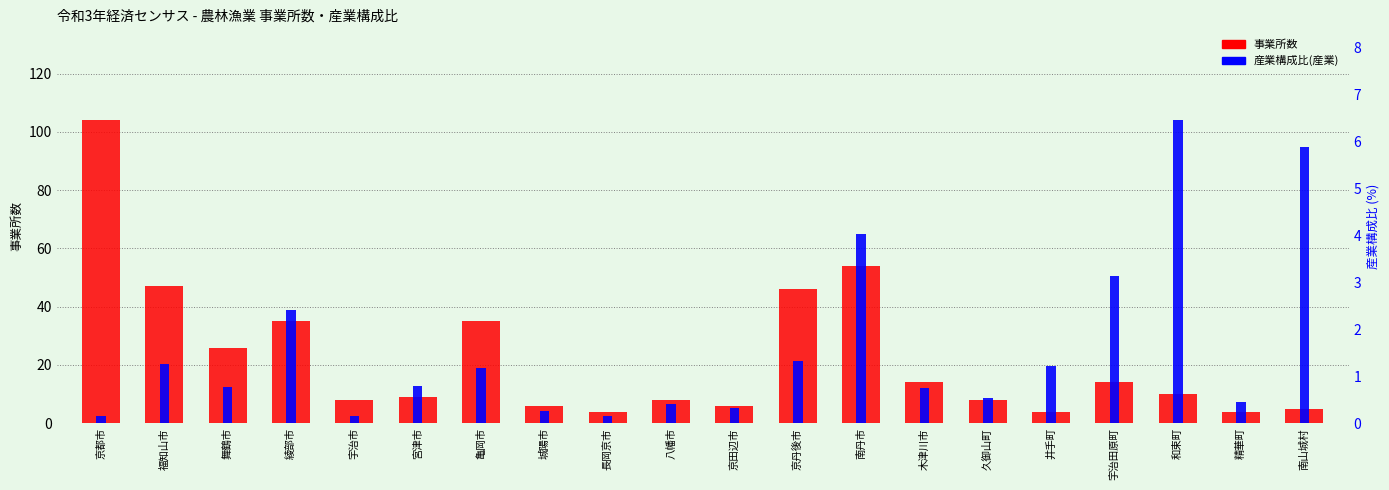

What is the label of the 17th bar from the left?

宇治田原町